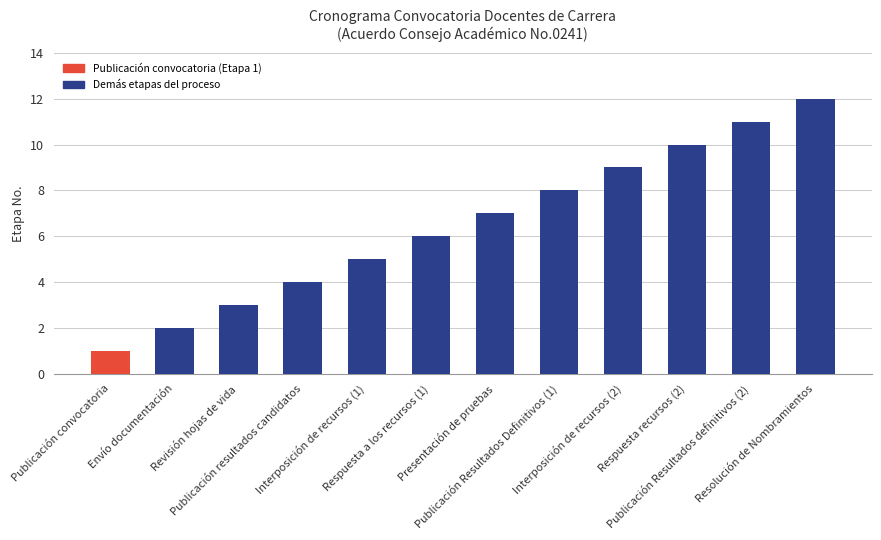

What is the label of the 6th bar from the left?

Respuesta a los recursos (1)